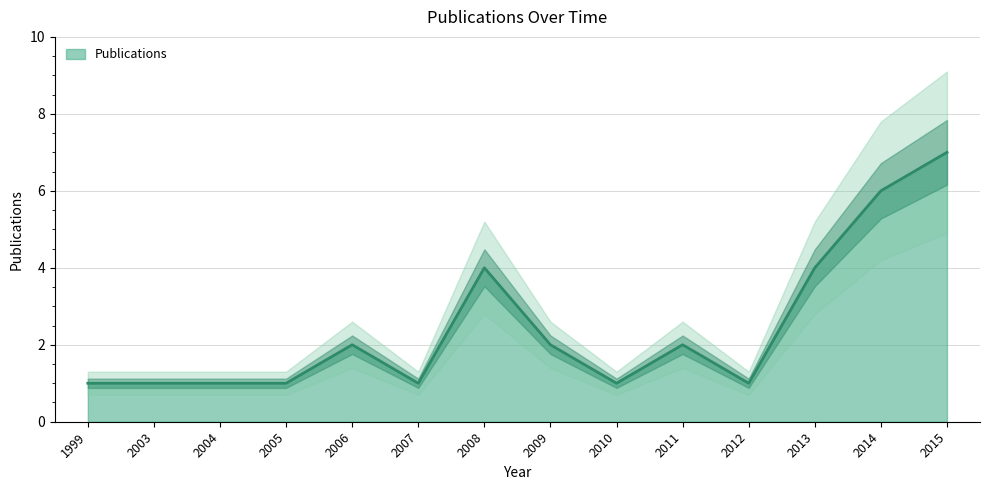

What is the average value?

2